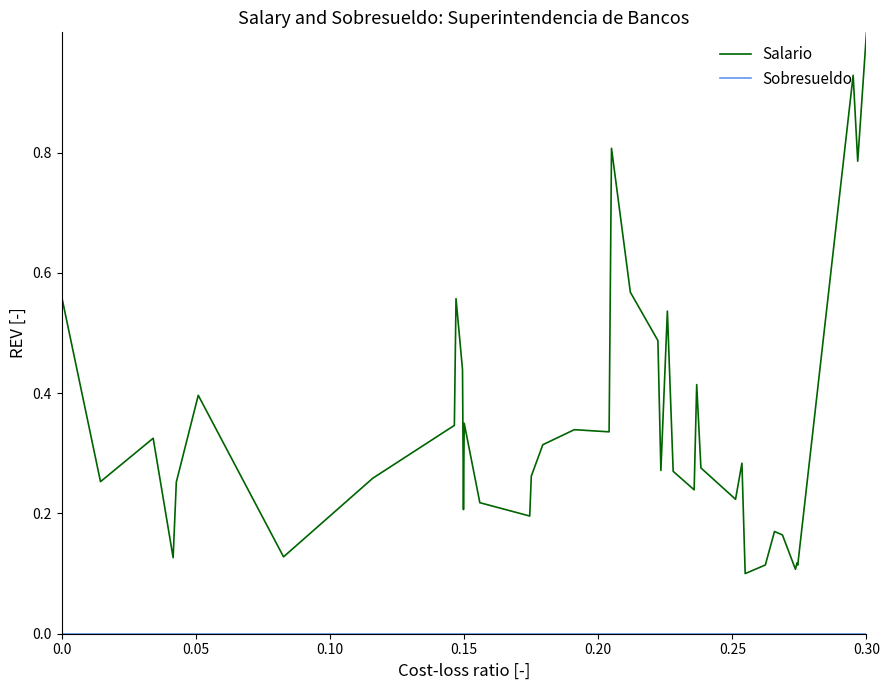

Which series has the widest spread of values?

Salario